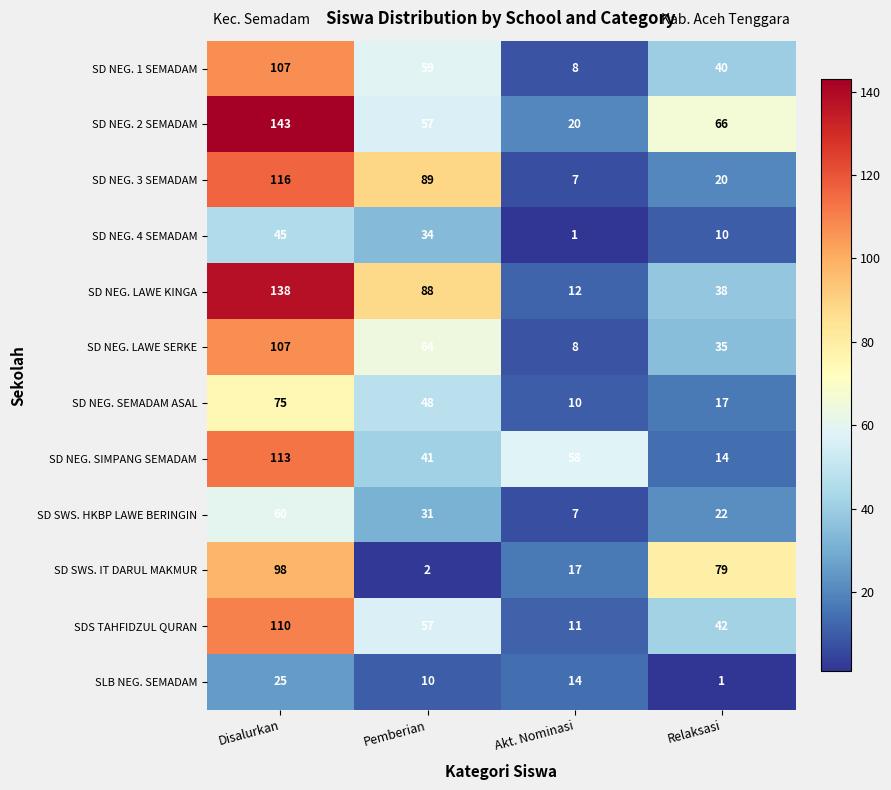

List the labels in order of SDS TAHFIDZUL QURAN value, largest first.

Disalurkan, Pemberian, Relaksasi, Akt. Nominasi